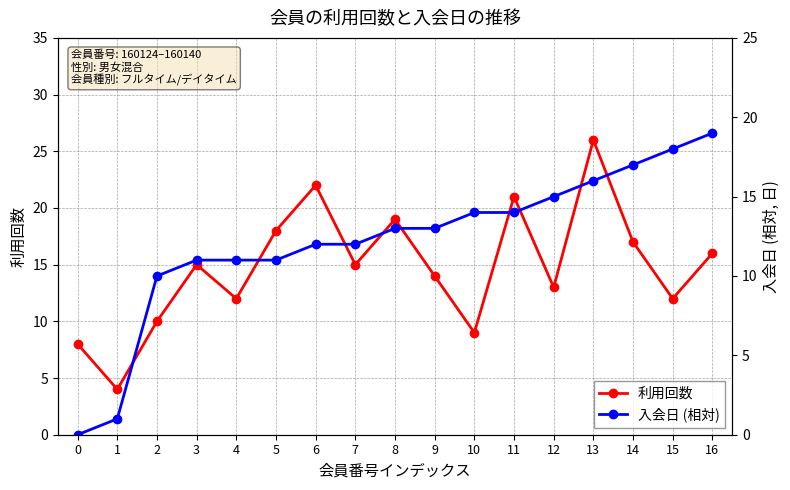

What is the approximate value of 入会日 (相対) at 11, to the nearest 5?

15